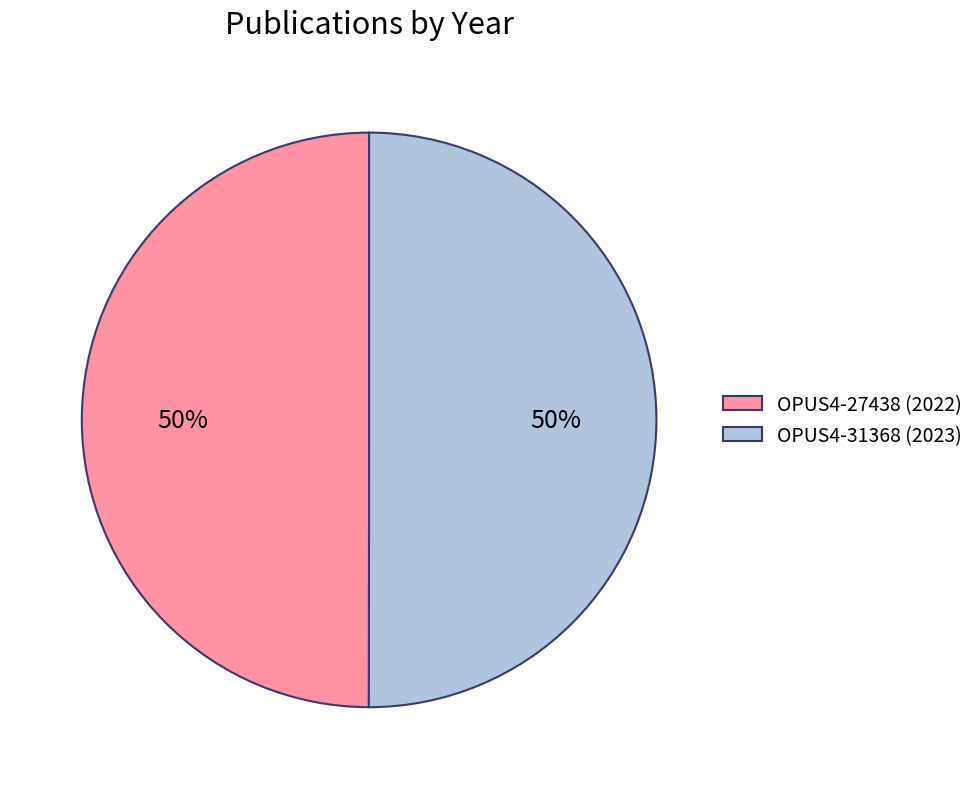

Approximately how many times larger is the value at OPUS4-27438 (2022) compared to OPUS4-31368 (2023)?

1.0